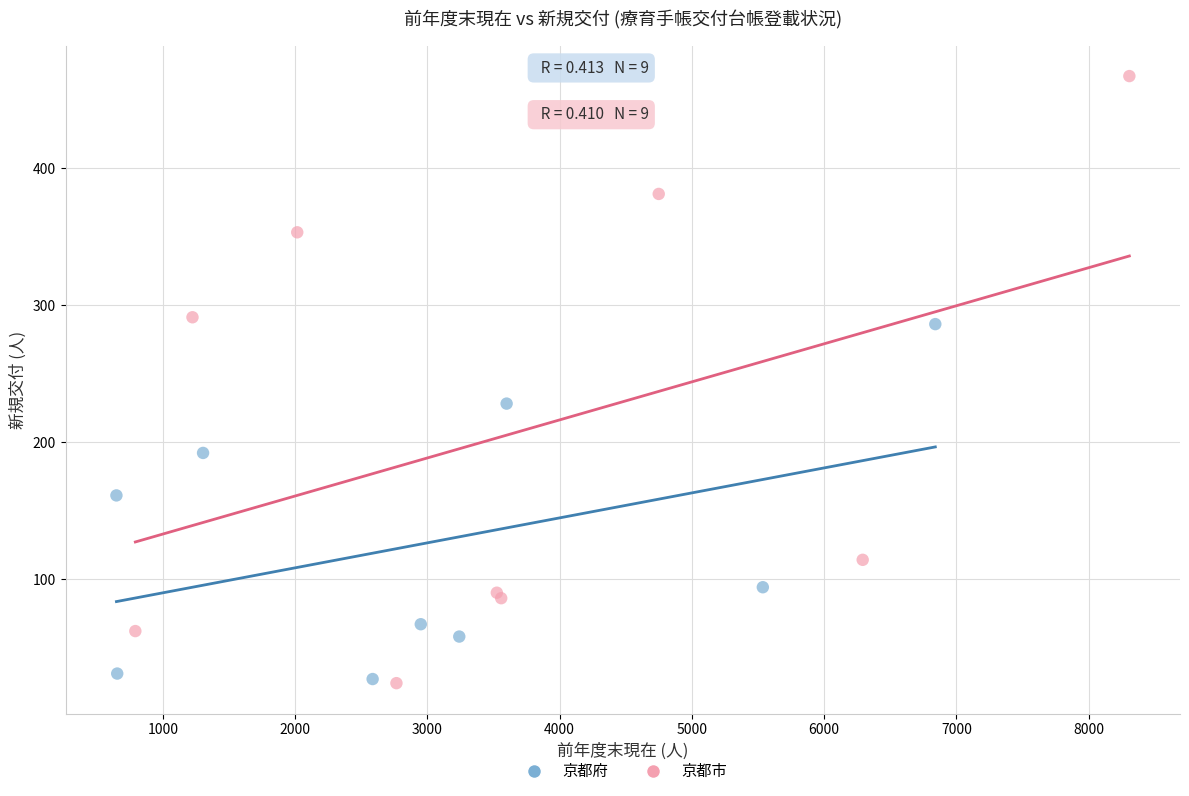

What are all the series names shown in the legend?

京都府, 京都市